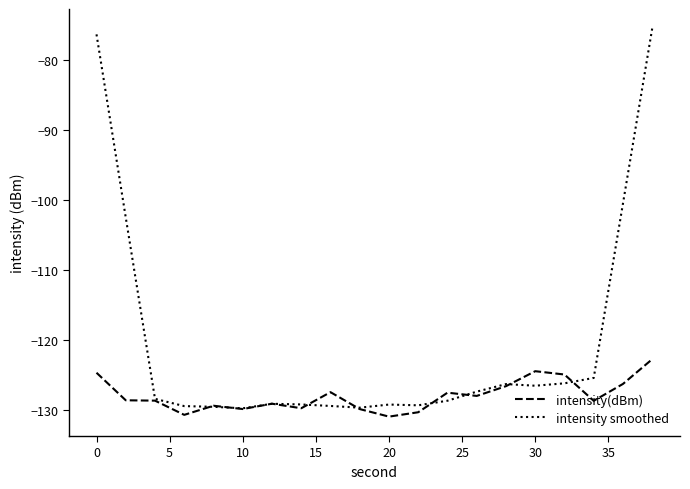

Does the chart have visible grid lines?

No